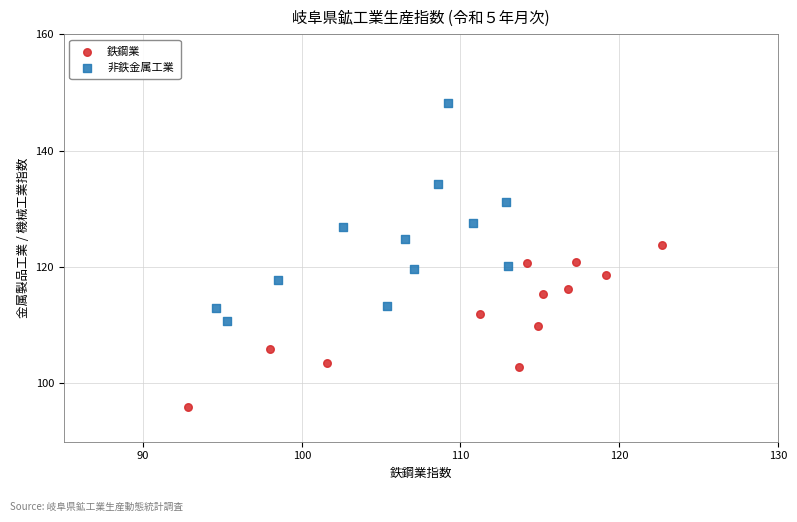

Which series reaches the minimum Y coordinate?

鉄鋼業